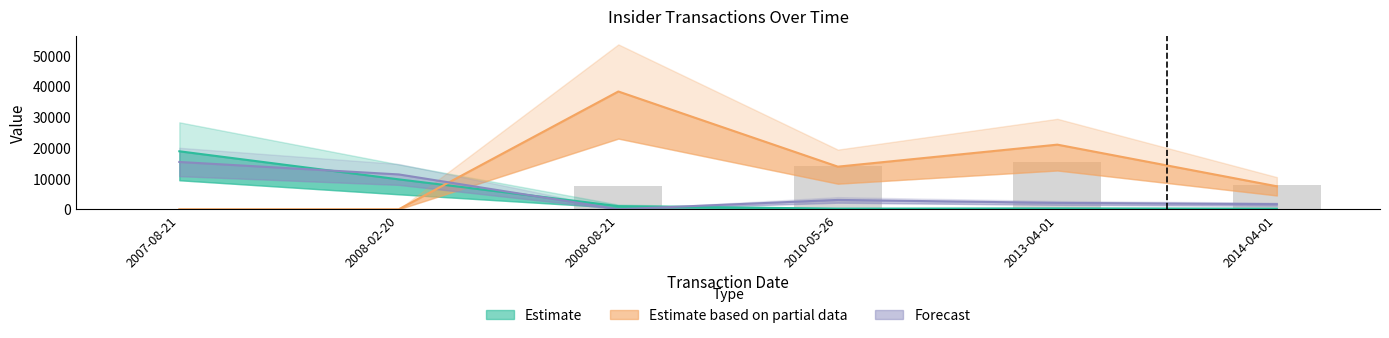

The value at 2008-02-20 is -5458.4. True or false?

False